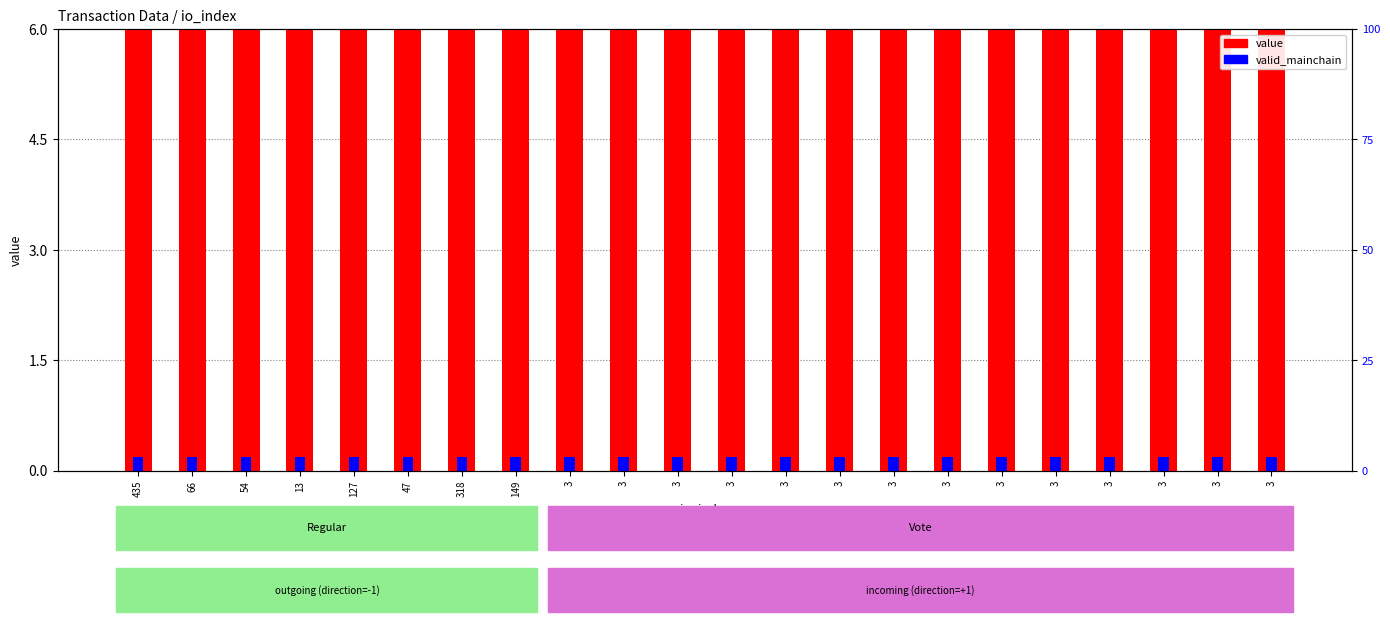

At how many categories does at least one series exceed 2?

22